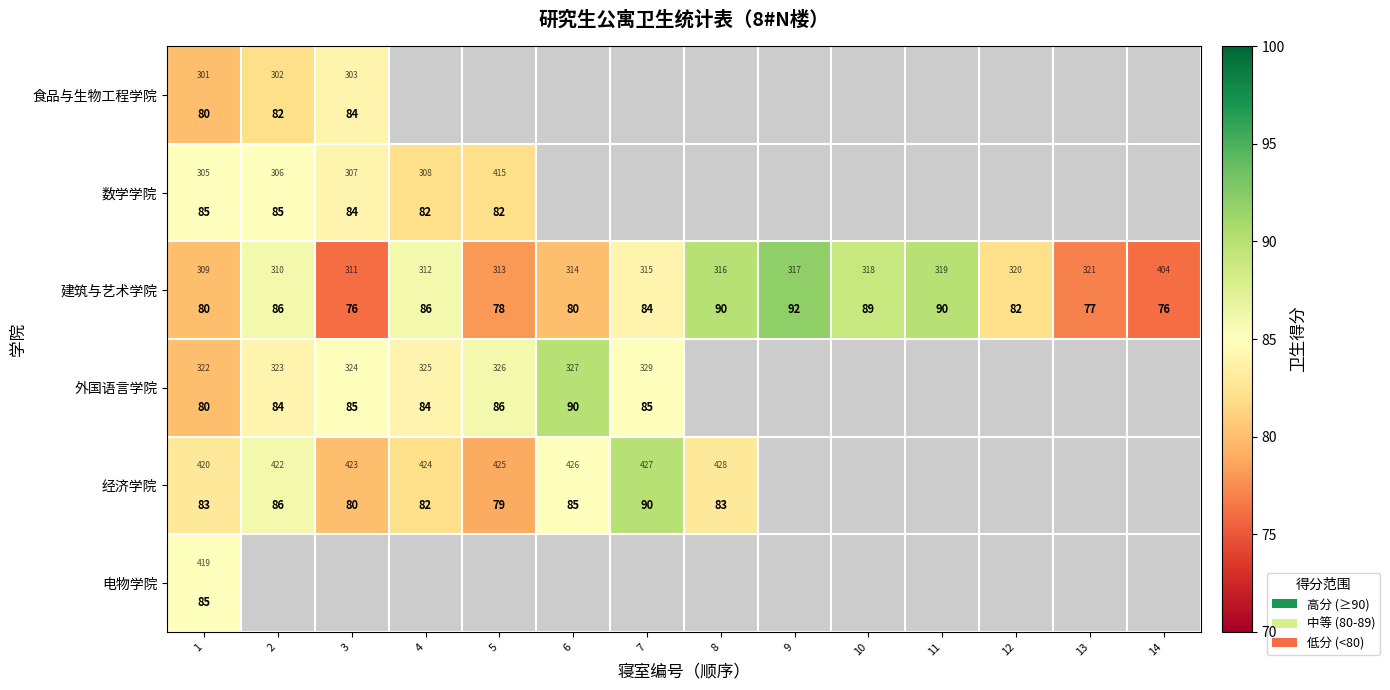

What is the average value of the 建筑与艺术学院 series?

83.3